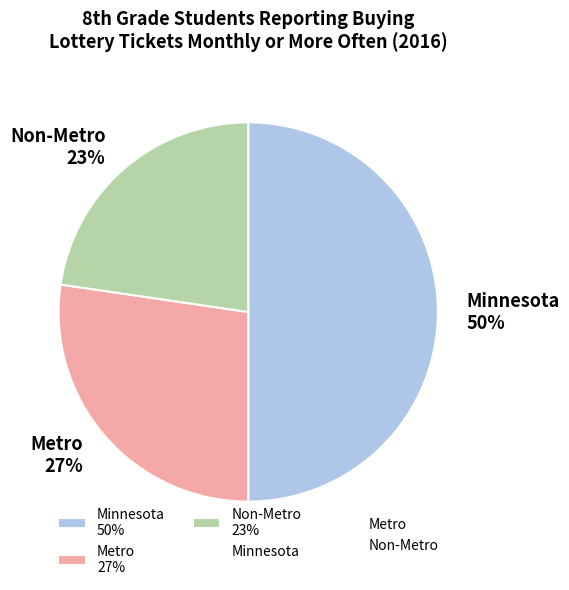

To the nearest percent, what percentage of the pie is Metro?

27%